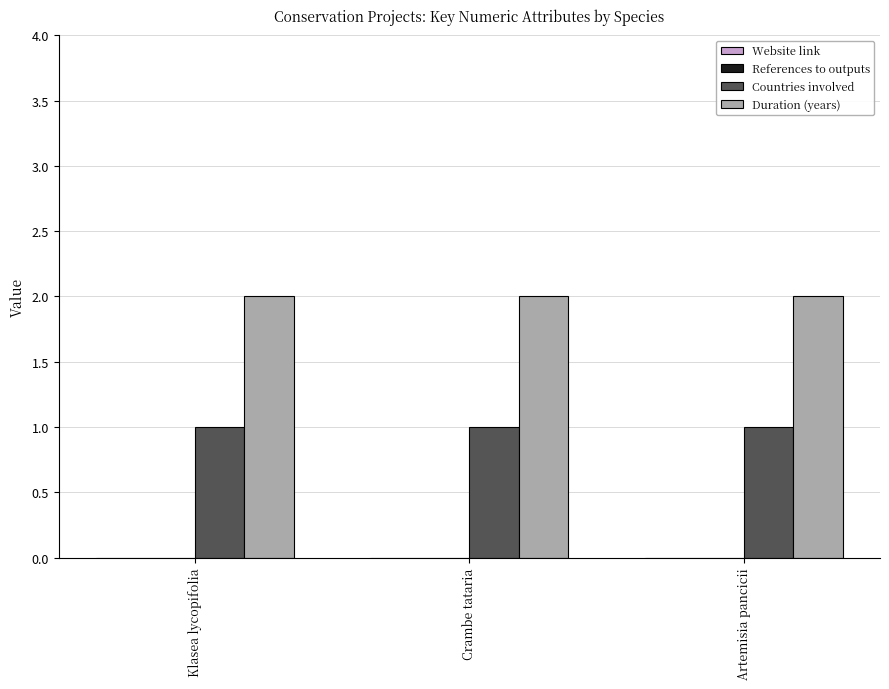

List the series in order of their peak value, lowest first.

Countries involved, Duration (years)